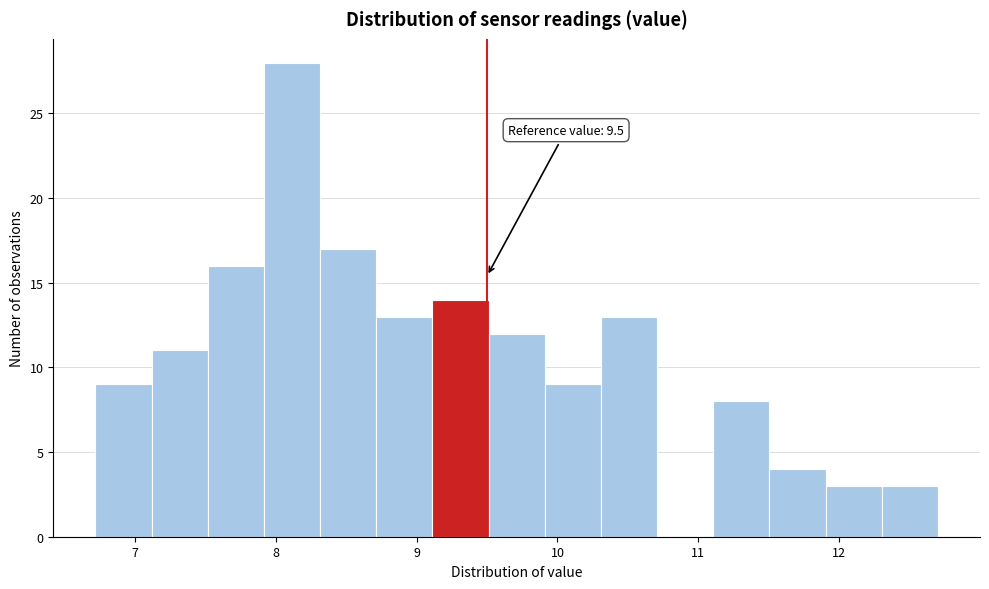

Read against the x-axis, roughly where is the centre of the tallest bar?

8.1